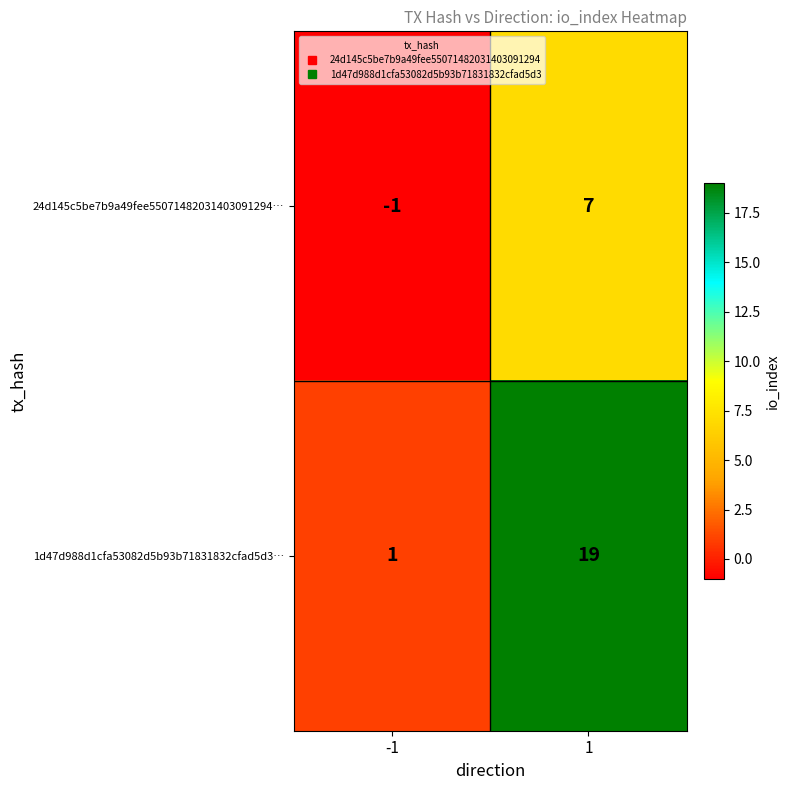

What is the approximate value of 24d145c5be7b9a49fee55071482031403091294… at 1?

7